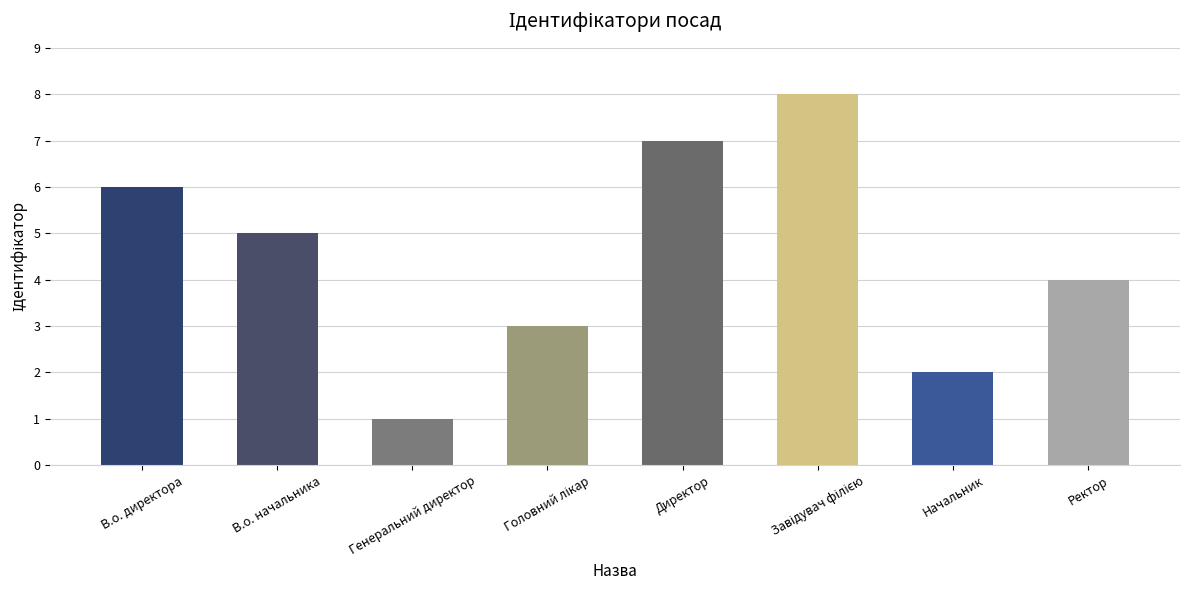

What is the difference between the maximum and minimum values?

7